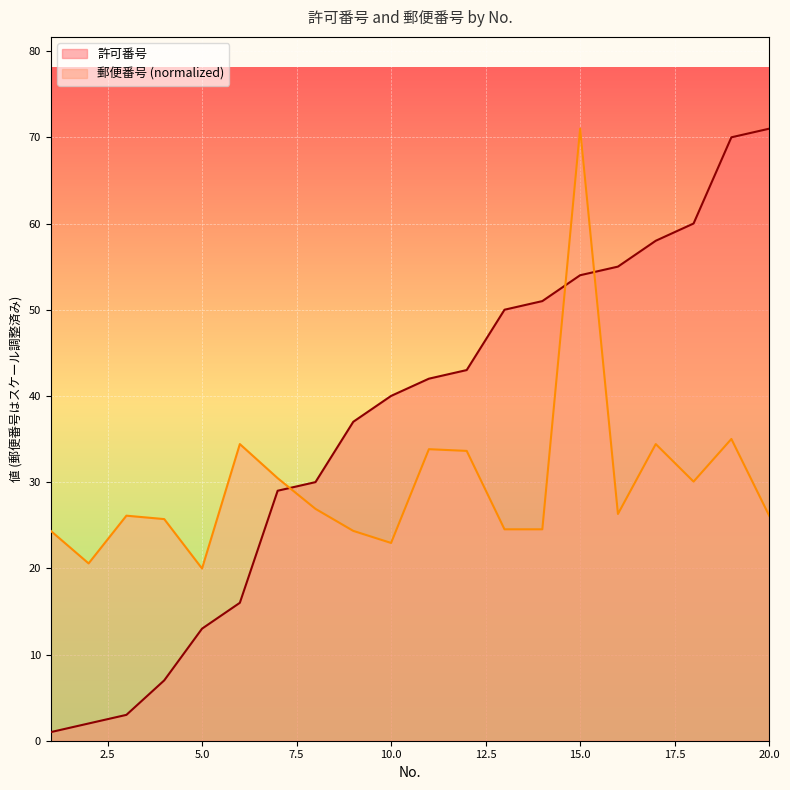

Which series has the largest total across all categories?

許可番号